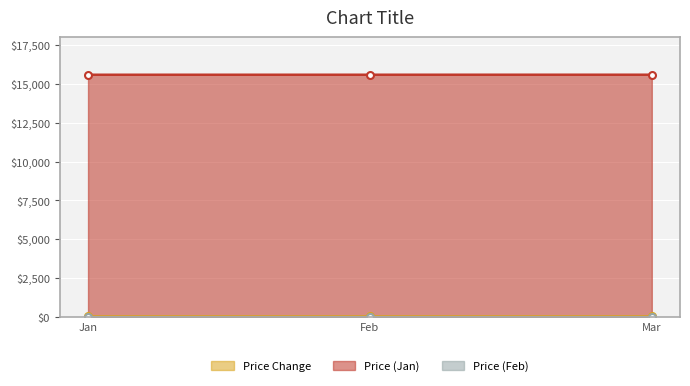

What is the value of the Price (Jan) point at the 3rd from the left?

15591